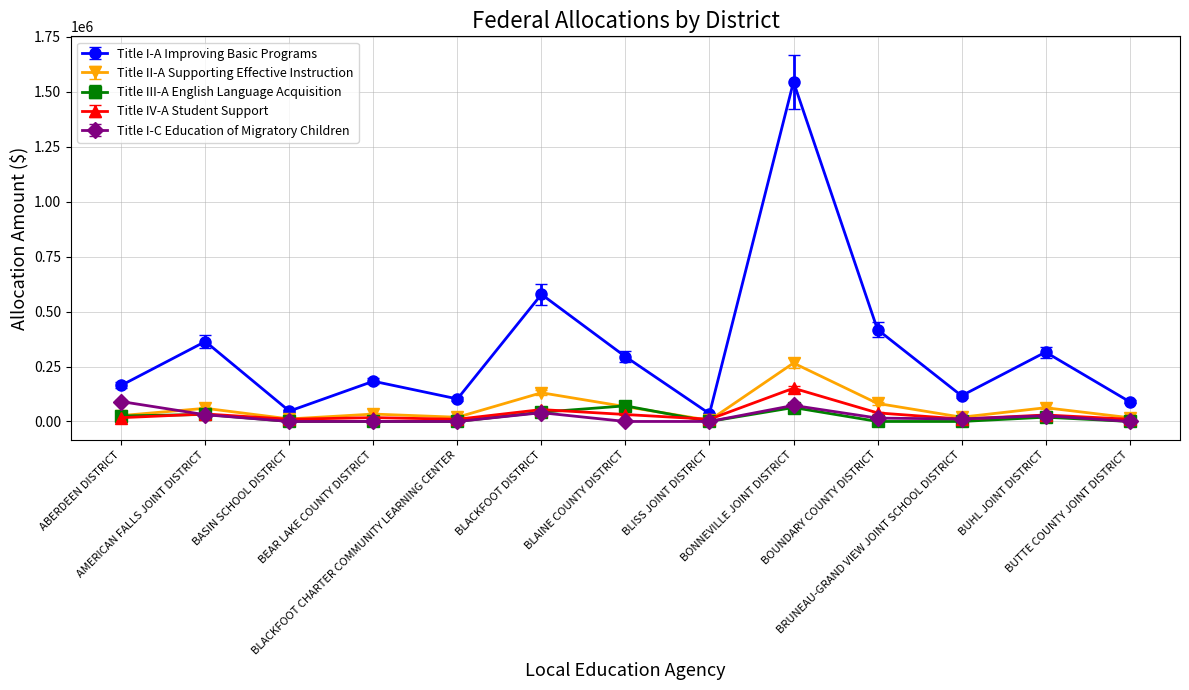

True or false: Title III-A English Language Acquisition and Title I-C Education of Migratory Children cross at least once.

True